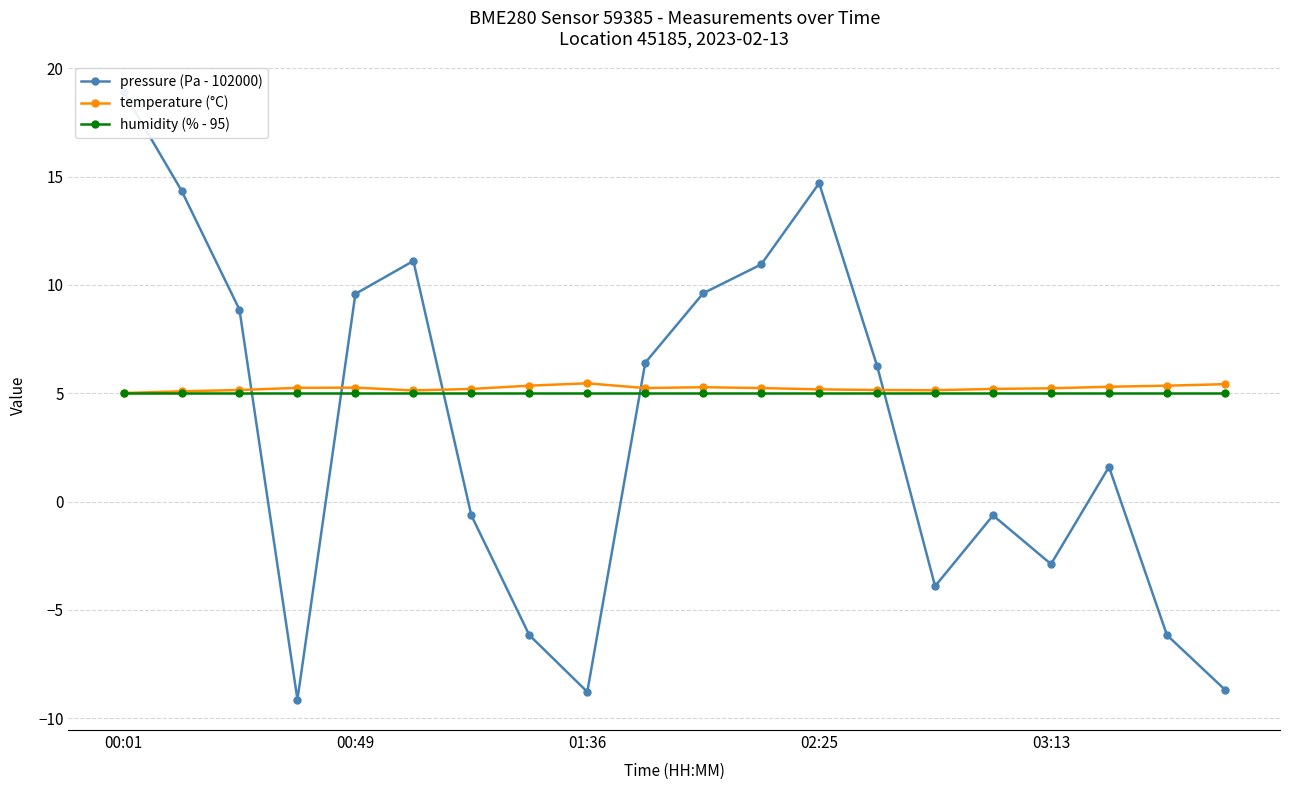

Which series has the widest spread of values?

pressure (Pa - 102000)